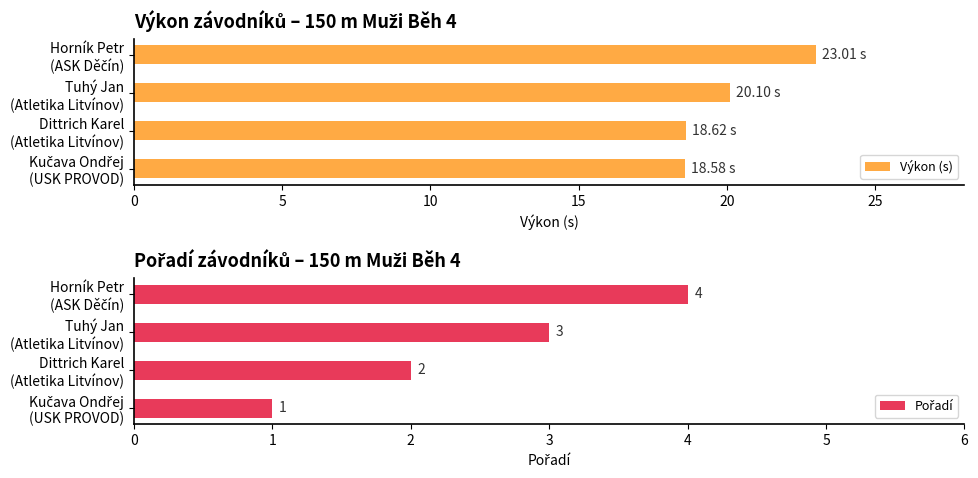

What is the value of the Výkon (s) bar at the 4th from the left?

23.0